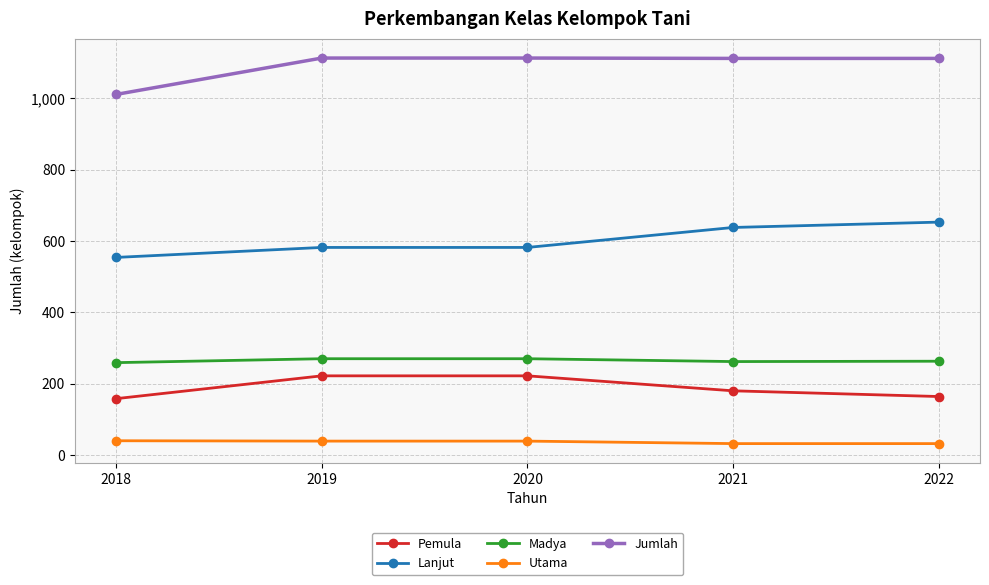

Is it true that Jumlah equals 1112 at 2021?

True